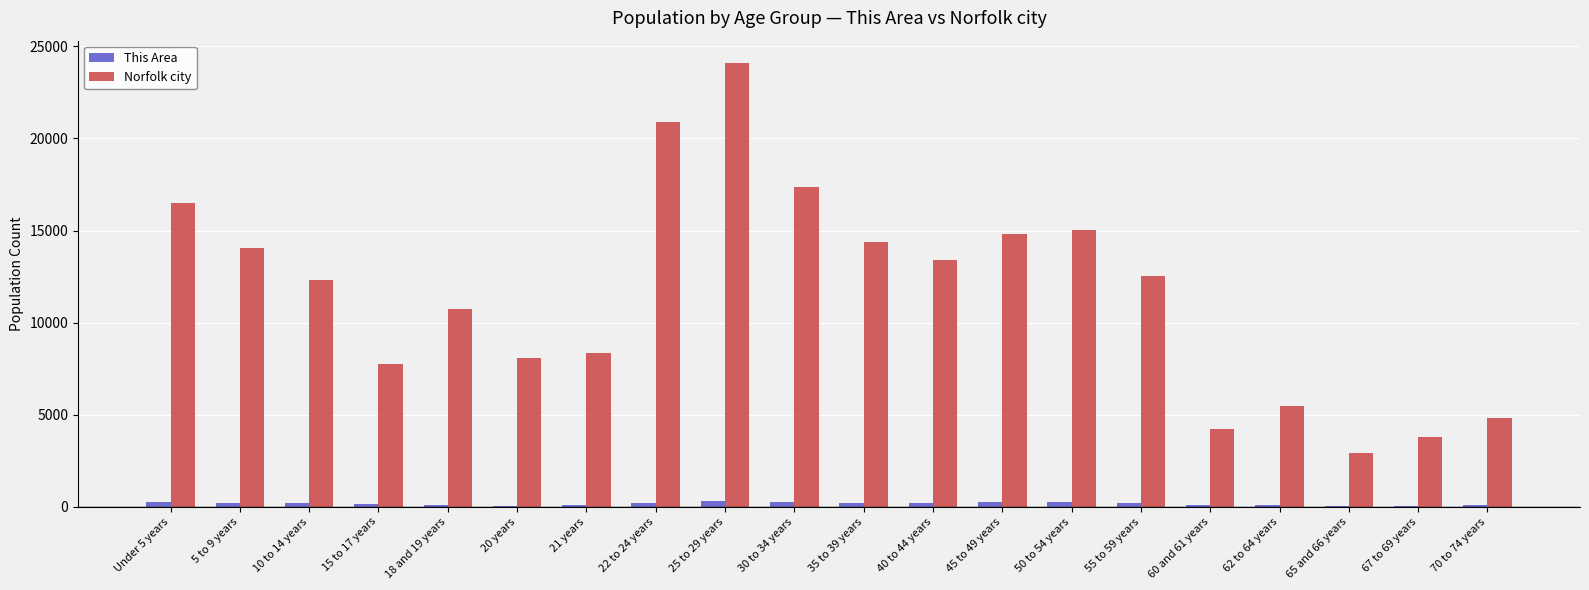

What is the sum of all This Area values?

3231